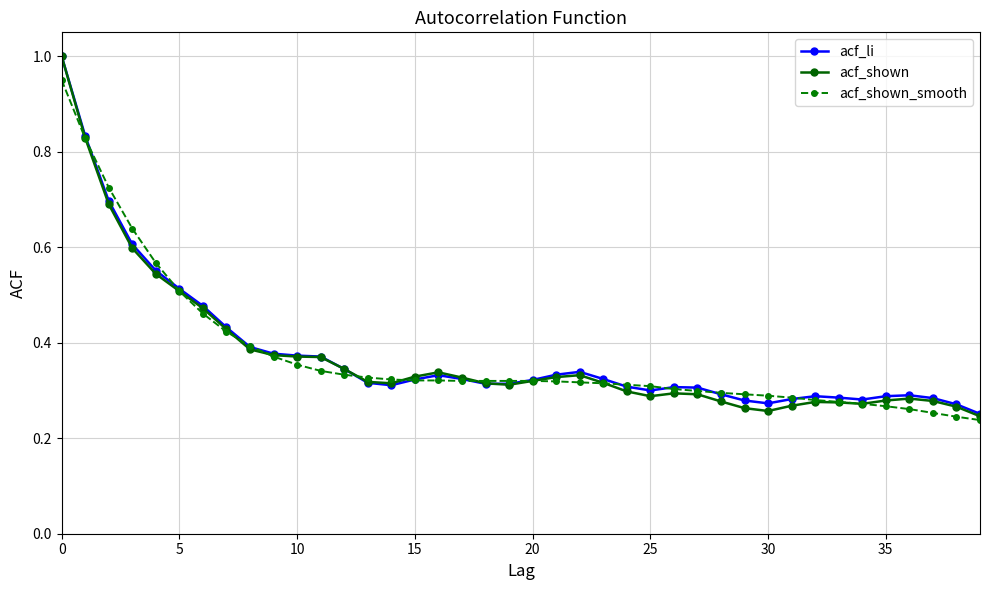

How many lines are shown in the chart?

3